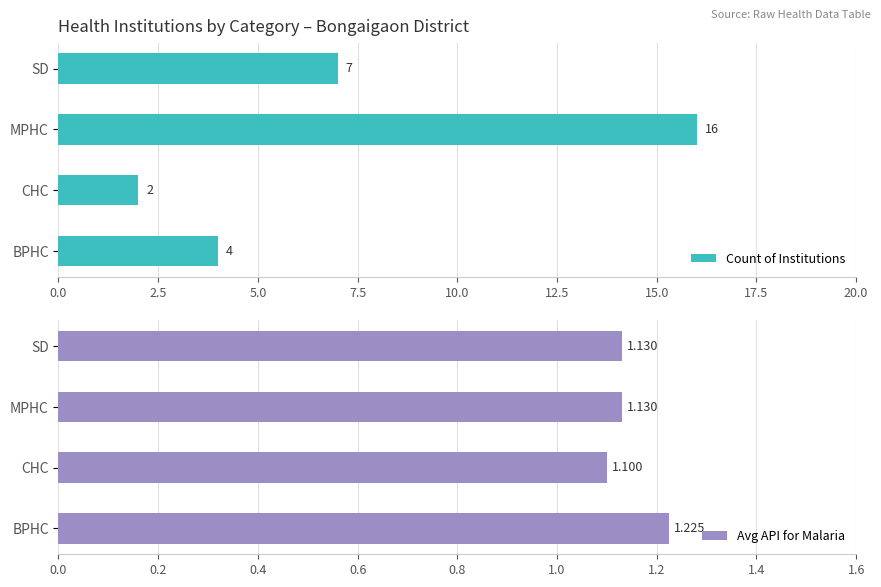

What is the value of the Count of Institutions bar at the 2nd from the left?

2.0